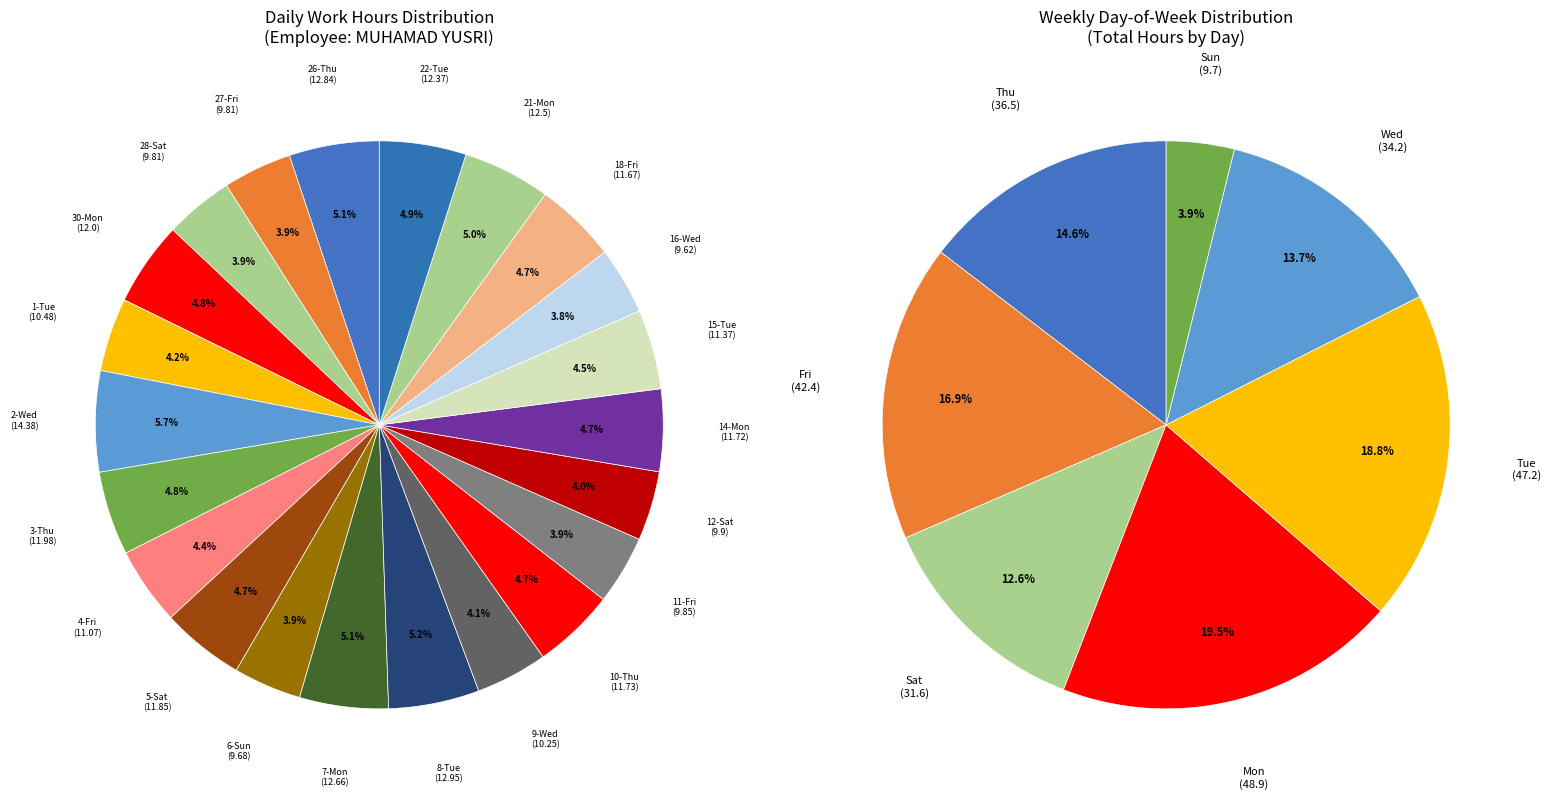

How many segments does this pie chart have?

22